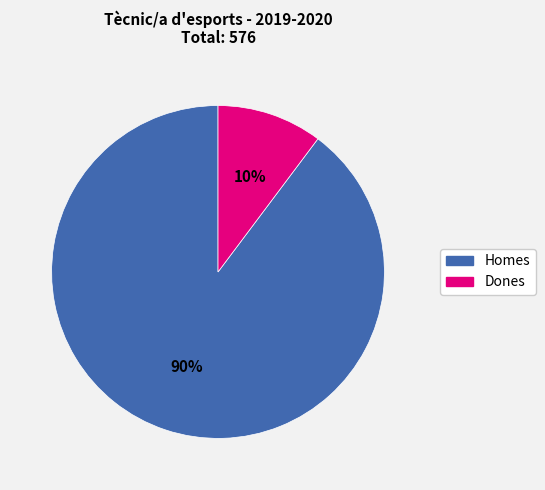

Does Dones represent more than half of the total?

No